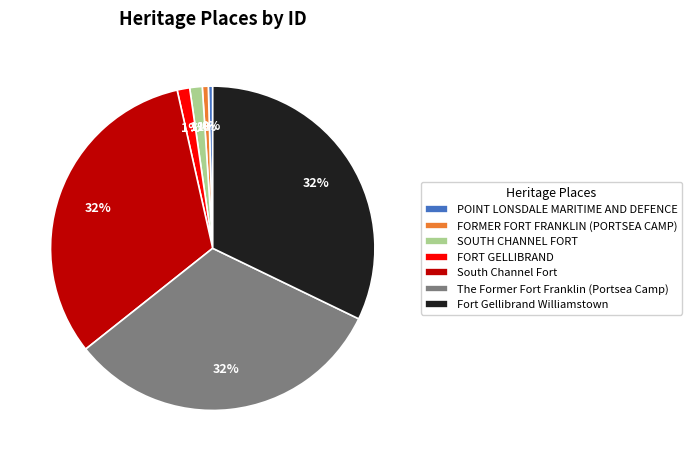

Approximately how many times larger is the value at Fort Gellibrand Williamstown compared to POINT LONSDALE MARITIME AND DEFENCE?

74.0